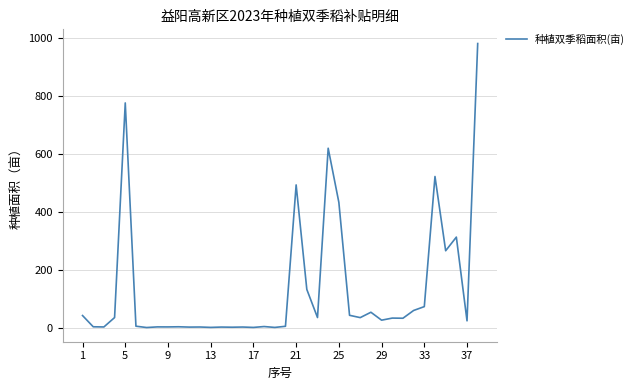

What is the greatest value displayed?

981.2